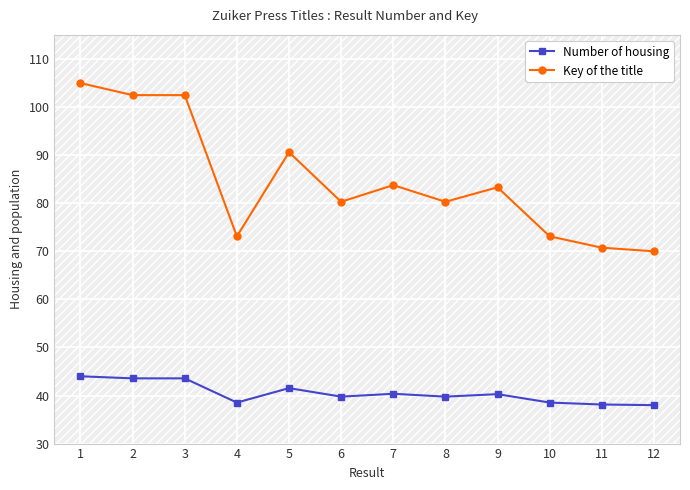

True or false: Key of the title and Number of housing cross at least once.

False